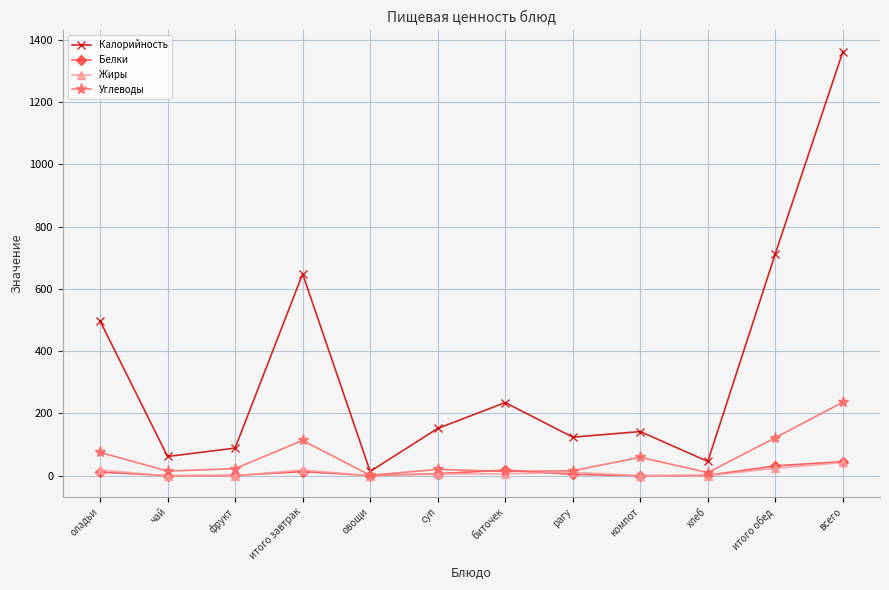

At how many categories does at least one series exceed 607?

3